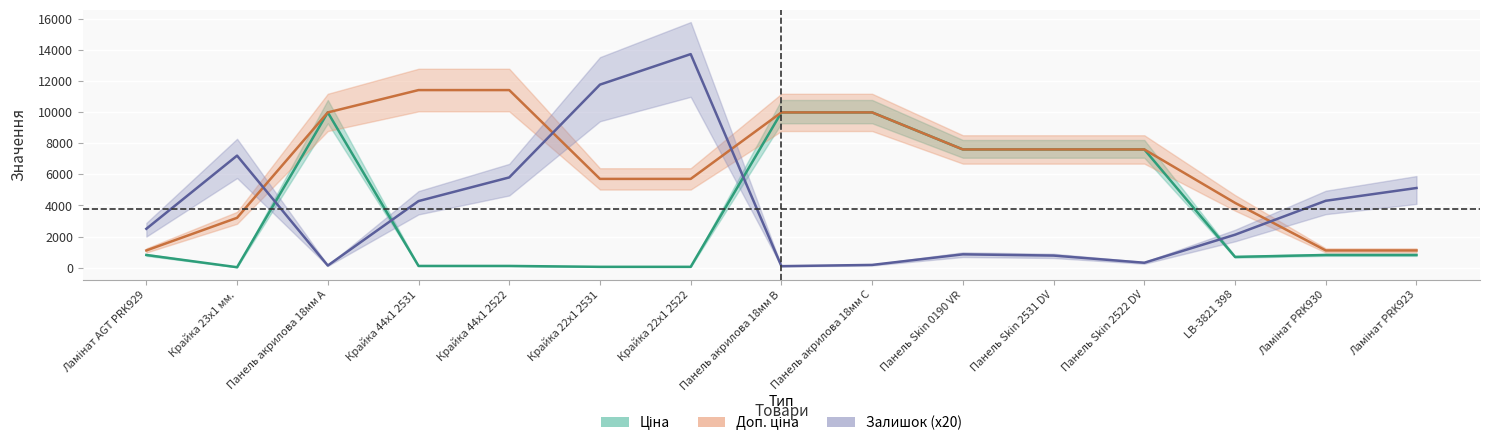

How many lines are shown in the chart?

3